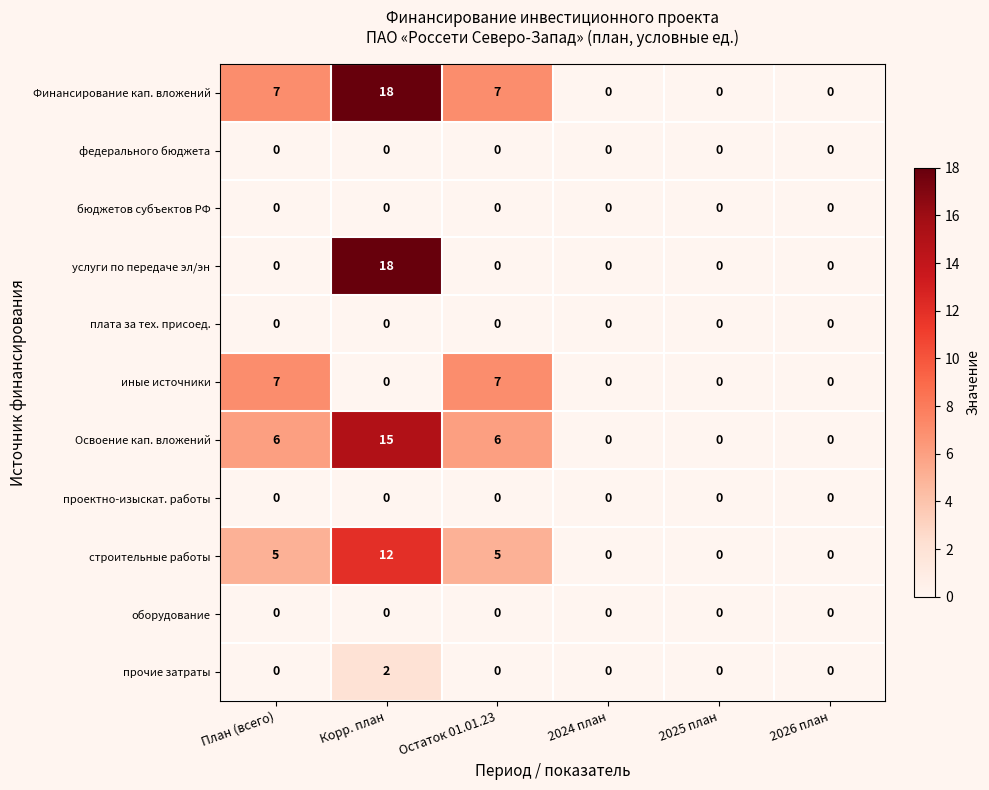

Count the number of categories in the chart.

6